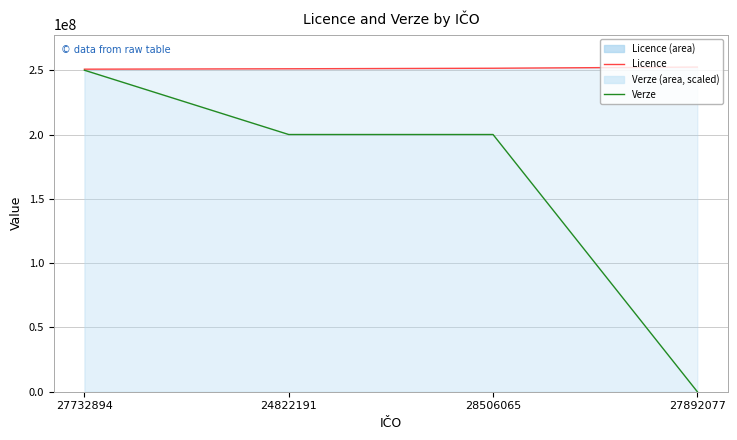

True or false: Licence and Verze intersect in this chart.

False